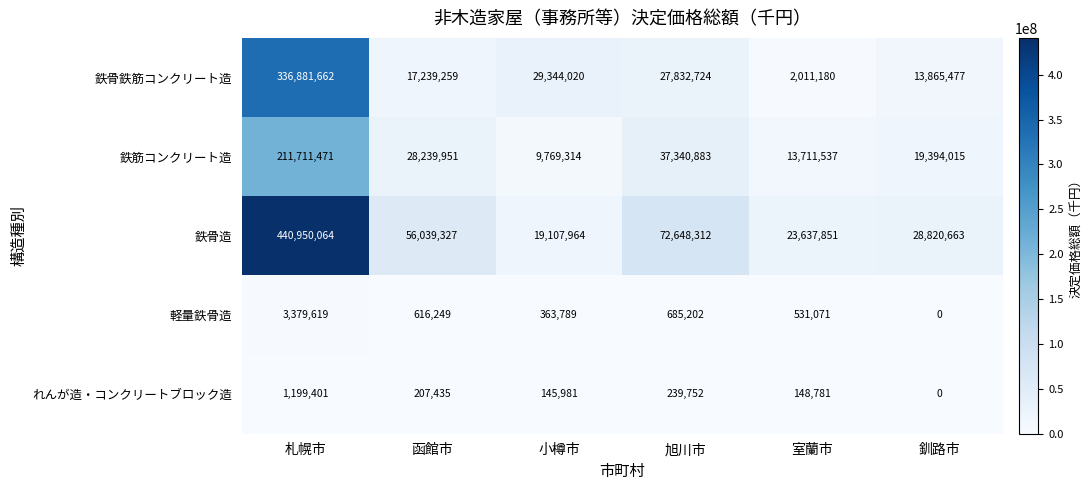

How many distinct data groups are displayed?

5